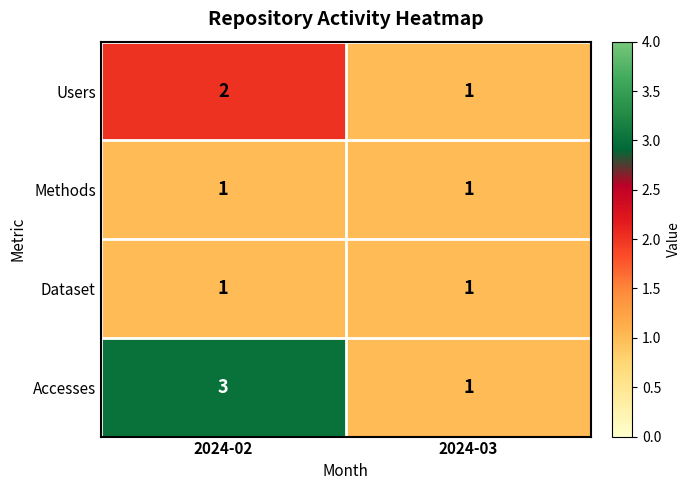

Which series changed the most between 2024-02 and 2024-03?

Accesses